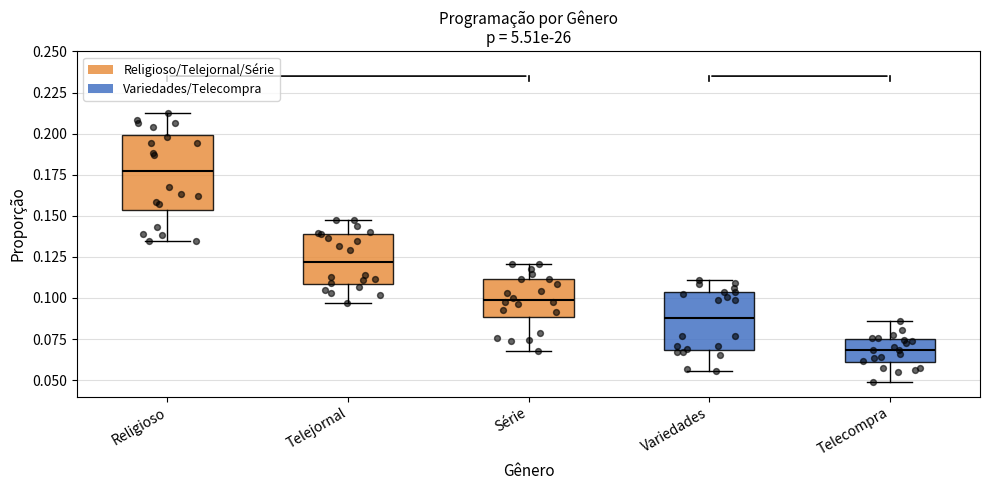

Which box's median line is the lowest?

Telecompra